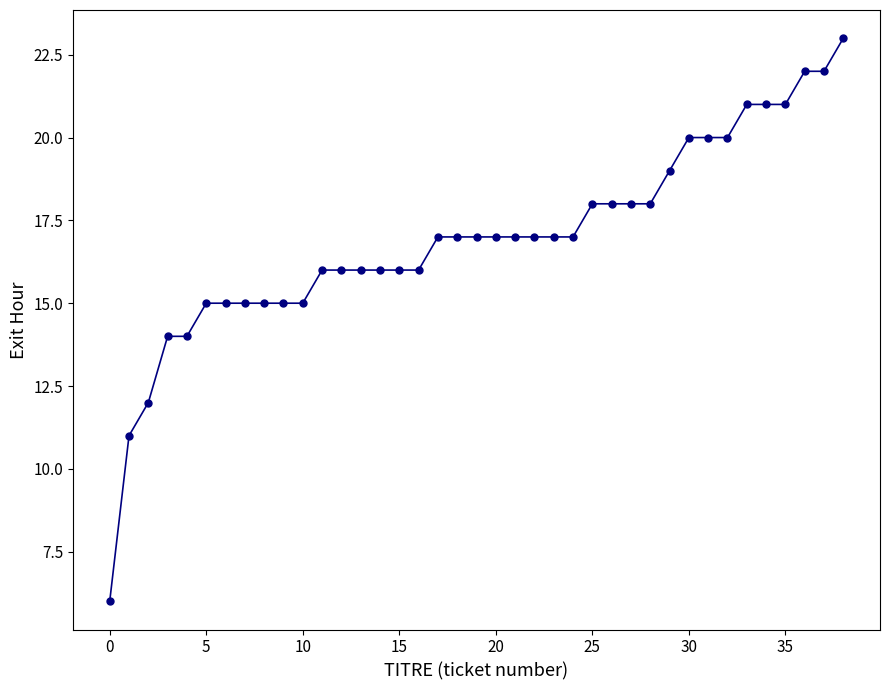

How many lines are shown in the chart?

1